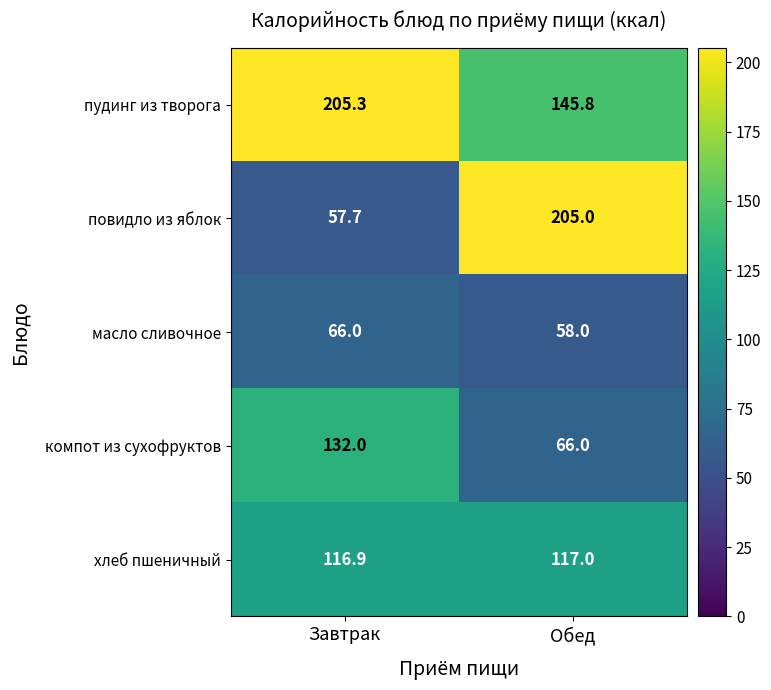

The value of компот из сухофруктов at Завтрак is 91.1. True or false?

False